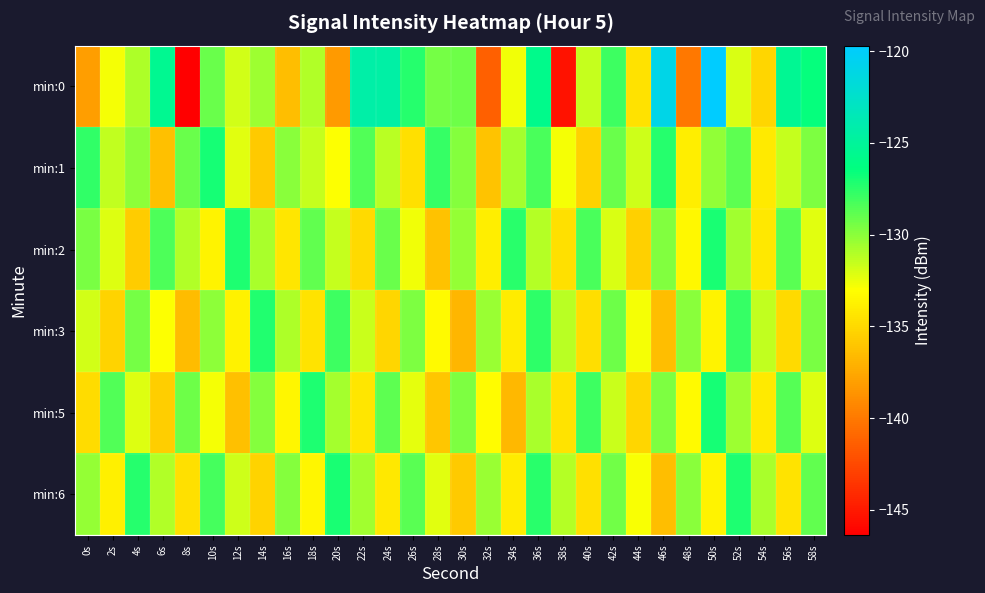

Reading right to left, what are all the values shown in this chart?

min:0: 58s=-126.6	56s=-125.4	54s=-135.2	52s=-132.1	50s=-119.7	48s=-140.0	46s=-121.0	44s=-134.5	42s=-127.9	40s=-131.5	38s=-145.4	36s=-125.8	34s=-132.6	32s=-141.3	30s=-129.2	28s=-129.4	26s=-127.3	24s=-124.5	22s=-124.3	20s=-138.3	18s=-131.0	16s=-136.4	14s=-130.5	12s=-131.9	10s=-129.1	8s=-146.4	6s=-125.4	4s=-130.9	2s=-132.8	0s=-138.1
min:1: 58s=-129.6	56s=-131.5	54s=-134.1	52s=-128.8	50s=-130.2	48s=-133.9	46s=-127.4	44s=-131.7	42s=-129.1	40s=-135.4	38s=-132.8	36s=-128.3	34s=-130.7	32s=-136.1	30s=-129.9	28s=-127.8	26s=-134.6	24s=-131.2	22s=-128.5	20s=-133.0	18s=-131.5	16s=-130.0	14s=-135.8	12s=-132.2	10s=-127.0	8s=-129.2	6s=-136.3	4s=-130.1	2s=-131.4	0s=-127.7
min:2: 58s=-132.3	56s=-128.7	54s=-134.2	52s=-130.6	50s=-127.0	48s=-133.4	46s=-129.8	44s=-135.5	42s=-132.0	40s=-128.3	38s=-134.7	36s=-131.1	34s=-127.5	32s=-133.9	30s=-130.3	28s=-136.2	26s=-132.7	24s=-129.1	22s=-135.0	20s=-131.5	18s=-128.9	16s=-134.3	14s=-130.8	12s=-127.2	10s=-133.6	8s=-131.0	6s=-128.4	4s=-135.7	2s=-132.1	0s=-129.5
min:3: 58s=-129.5	56s=-135.0	54s=-131.4	52s=-127.8	50s=-133.6	48s=-130.0	46s=-136.4	44s=-132.8	42s=-129.2	40s=-134.8	38s=-131.2	36s=-127.6	34s=-134.0	32s=-130.4	30s=-136.8	28s=-133.3	26s=-129.7	24s=-135.2	22s=-131.6	20s=-128.0	18s=-134.4	16s=-130.9	14s=-127.3	12s=-133.7	10s=-130.1	8s=-136.5	6s=-133.0	4s=-129.4	2s=-135.3	0s=-131.8
min:5: 58s=-132.2	56s=-128.6	54s=-134.1	52s=-130.5	50s=-126.9	48s=-133.3	46s=-129.7	44s=-135.2	42s=-131.6	40s=-128.0	38s=-134.4	36s=-130.8	34s=-136.7	32s=-133.2	30s=-129.6	28s=-136.0	26s=-132.4	24s=-128.8	22s=-134.3	20s=-130.7	18s=-127.1	16s=-133.5	14s=-129.9	12s=-136.3	10s=-132.8	8s=-129.2	6s=-135.6	4s=-132.1	2s=-128.5	0s=-134.9
min:6: 58s=-128.9	56s=-134.4	54s=-130.8	52s=-127.2	50s=-133.6	48s=-130.0	46s=-136.4	44s=-132.9	42s=-129.3	40s=-134.7	38s=-131.1	36s=-127.5	34s=-134.0	32s=-130.4	30s=-135.8	28s=-132.3	26s=-128.7	24s=-134.2	22s=-130.6	20s=-127.0	18s=-133.5	16s=-129.9	14s=-135.3	12s=-131.7	10s=-128.2	8s=-134.6	6s=-131.0	4s=-127.4	2s=-133.8	0s=-130.3